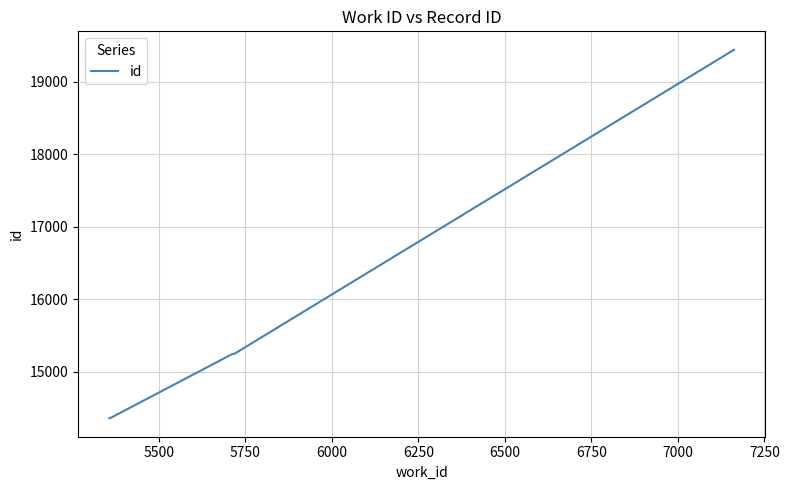

What is the sum of all values?

123502